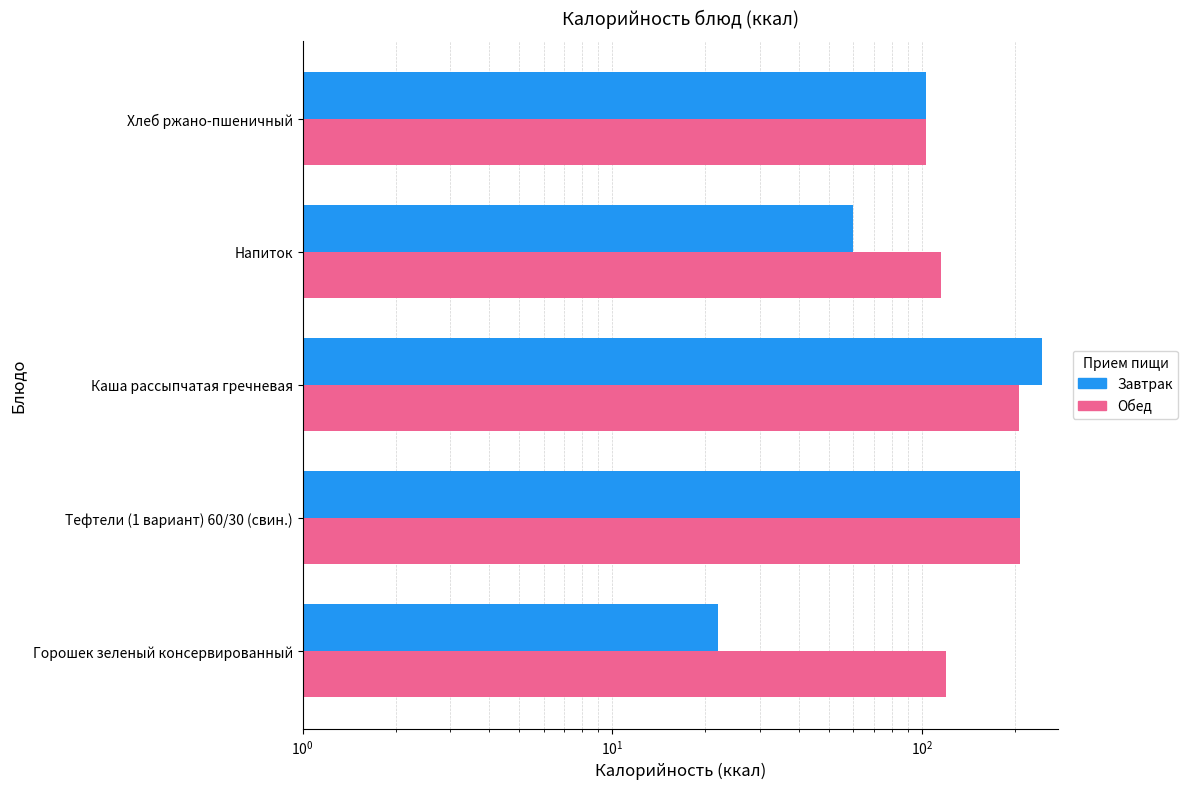

Count the number of categories in the chart.

5